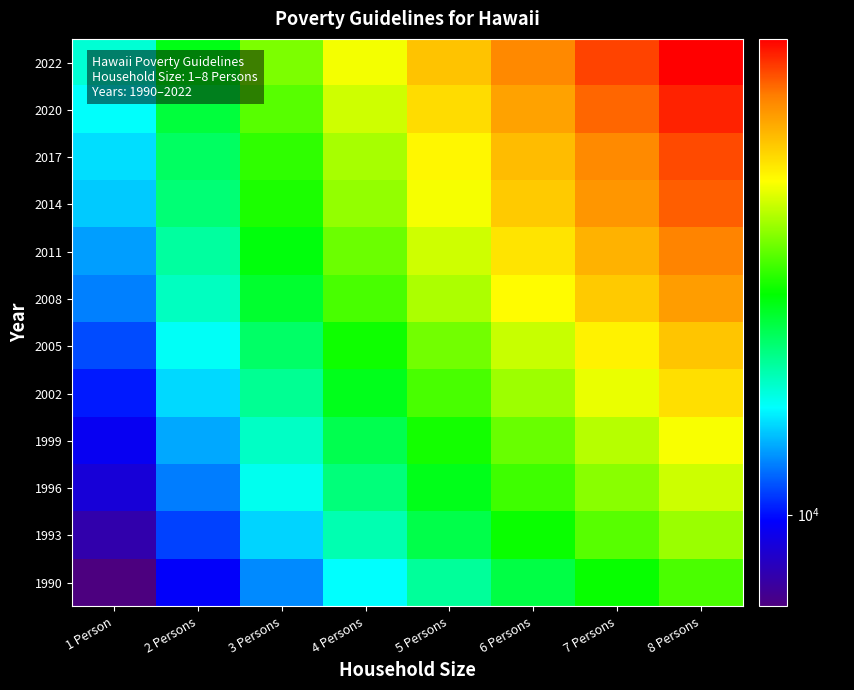

List the series in order of their peak value, highest first.

2022, 2020, 2017, 2014, 2011, 2008, 2005, 2002, 1999, 1996, 1993, 1990